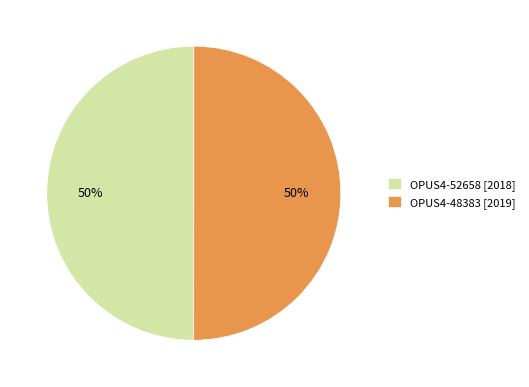

What percentage is the OPUS4-52658 slice, to the nearest percent?

50%